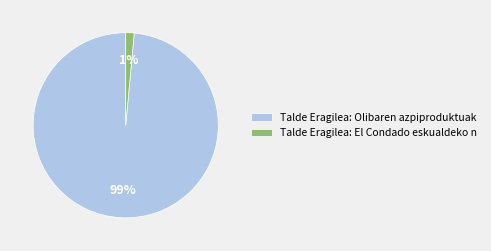

Does any single category account for the majority?

Yes